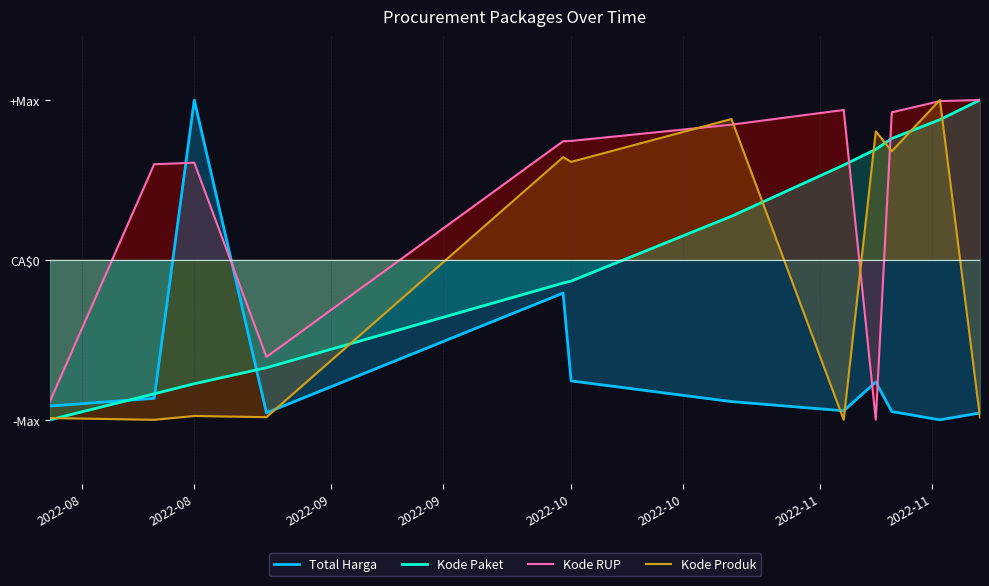

How many interior local valleys does the Kode RUP series have?

2